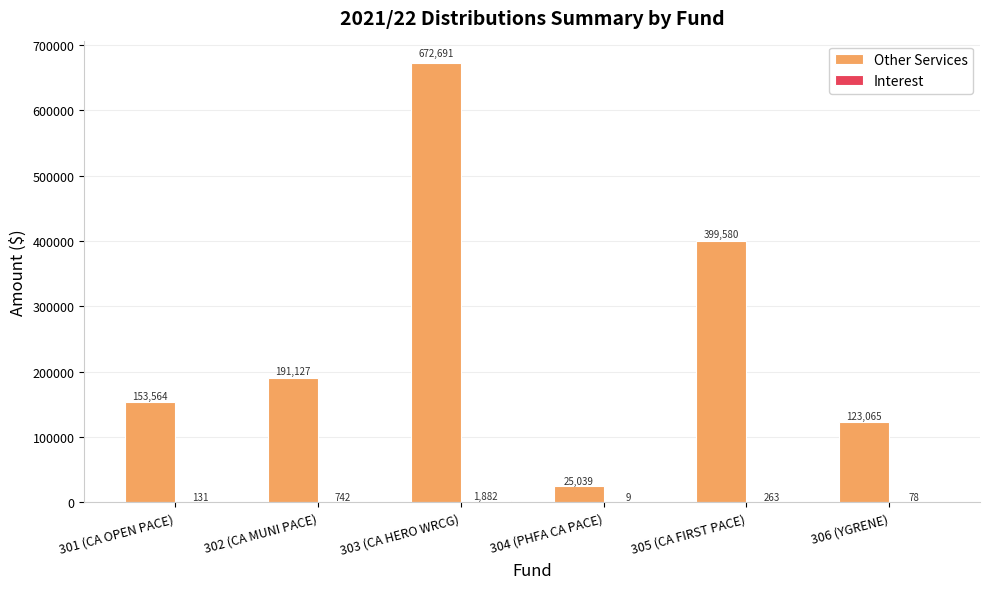

Read the Other Services value at 302 (CA MUNI PACE).

191127.1